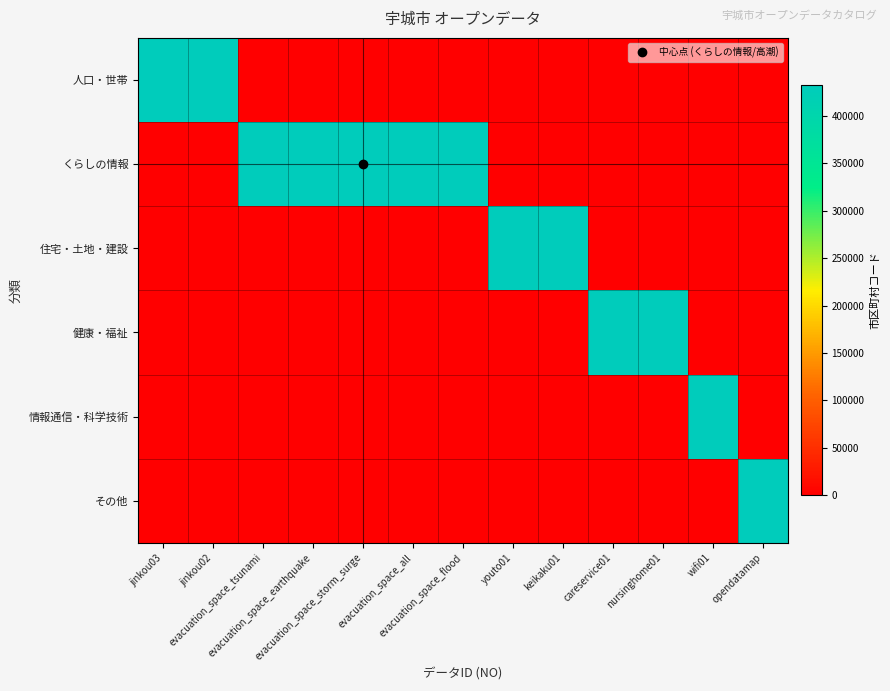

Which series has the largest total across all categories?

くらしの情報